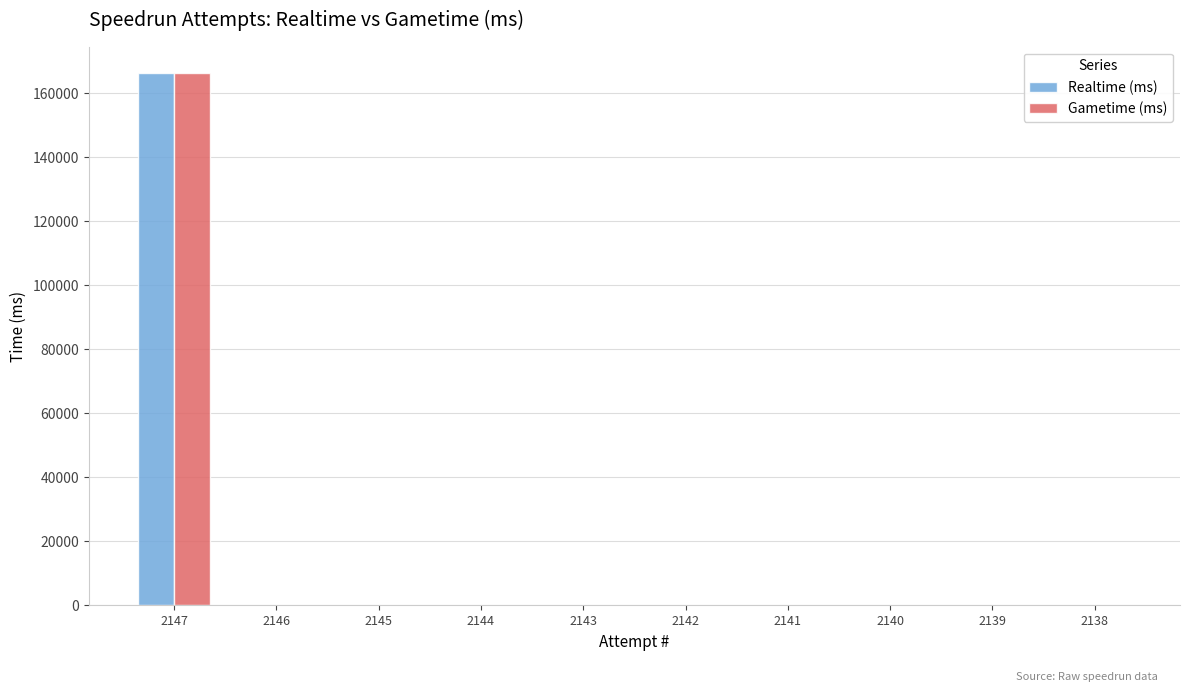

At which category is the sum across all series the highest?

2147